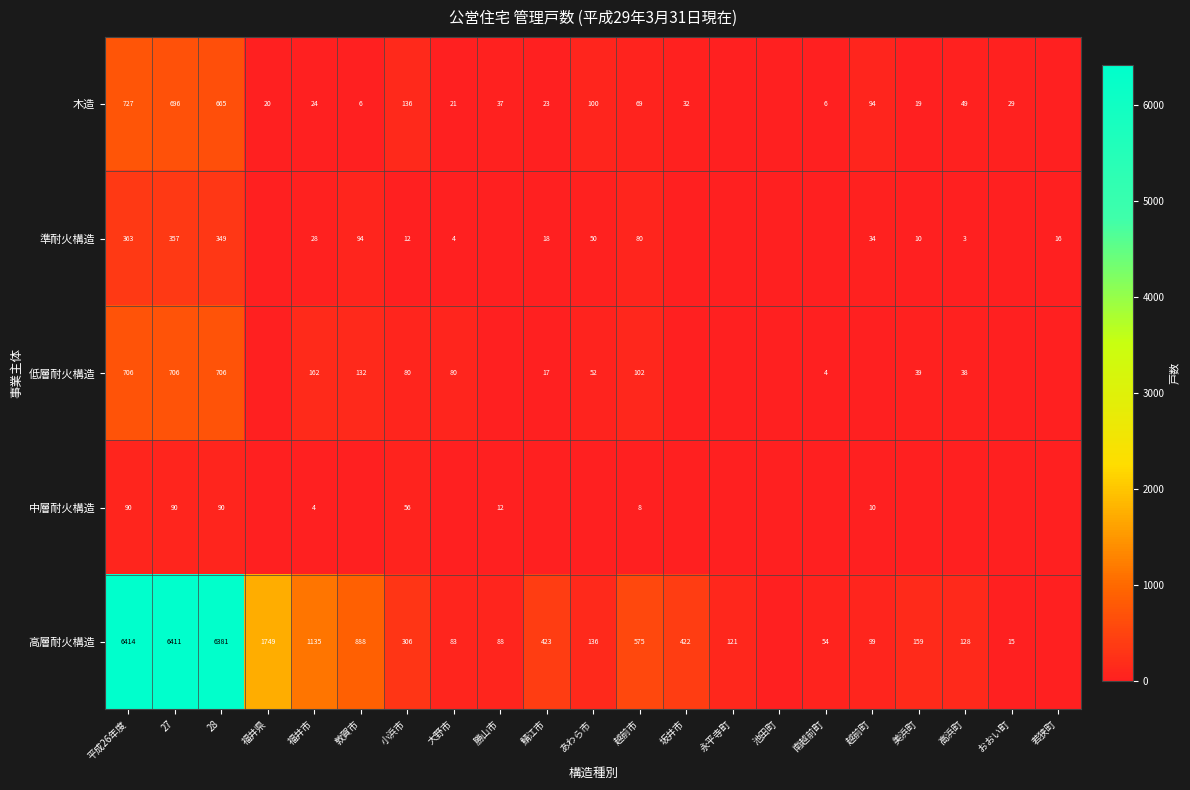

What is the difference between the 高層耐火構造 values at 永平寺町 and 福井市?

1014